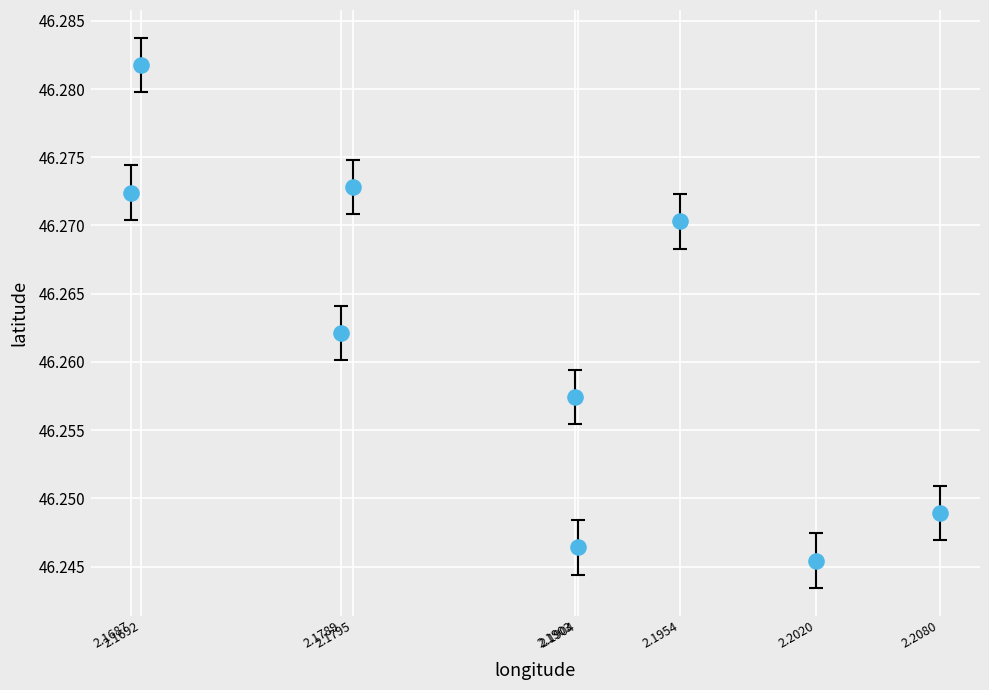

What is the average X value?

2.2